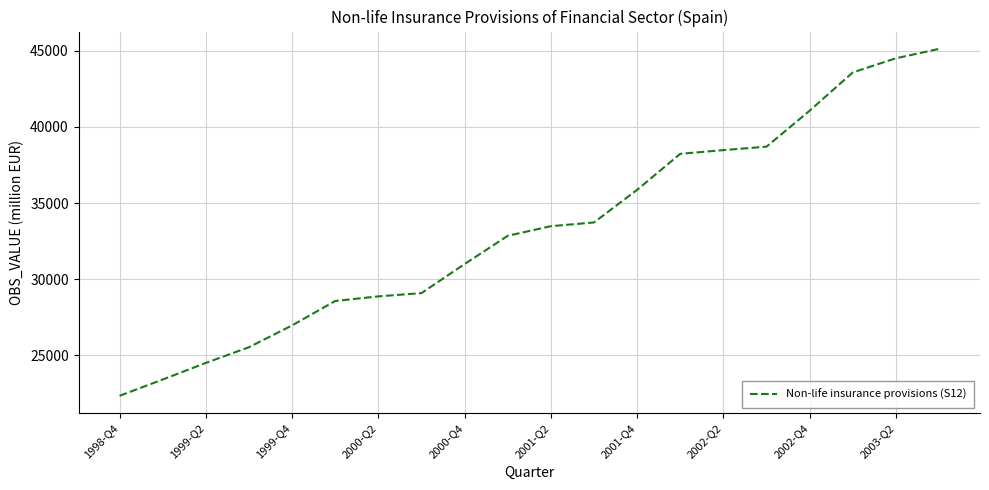

What is the difference between the maximum and minimum values?

22796